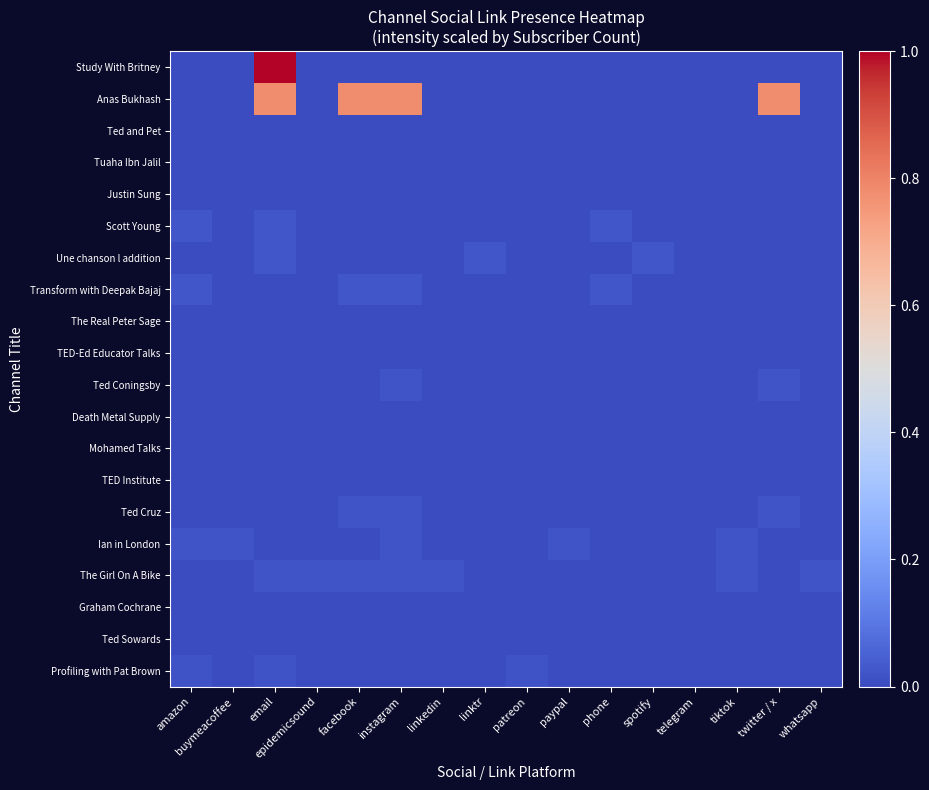

Between email and paypal, which is larger?

email